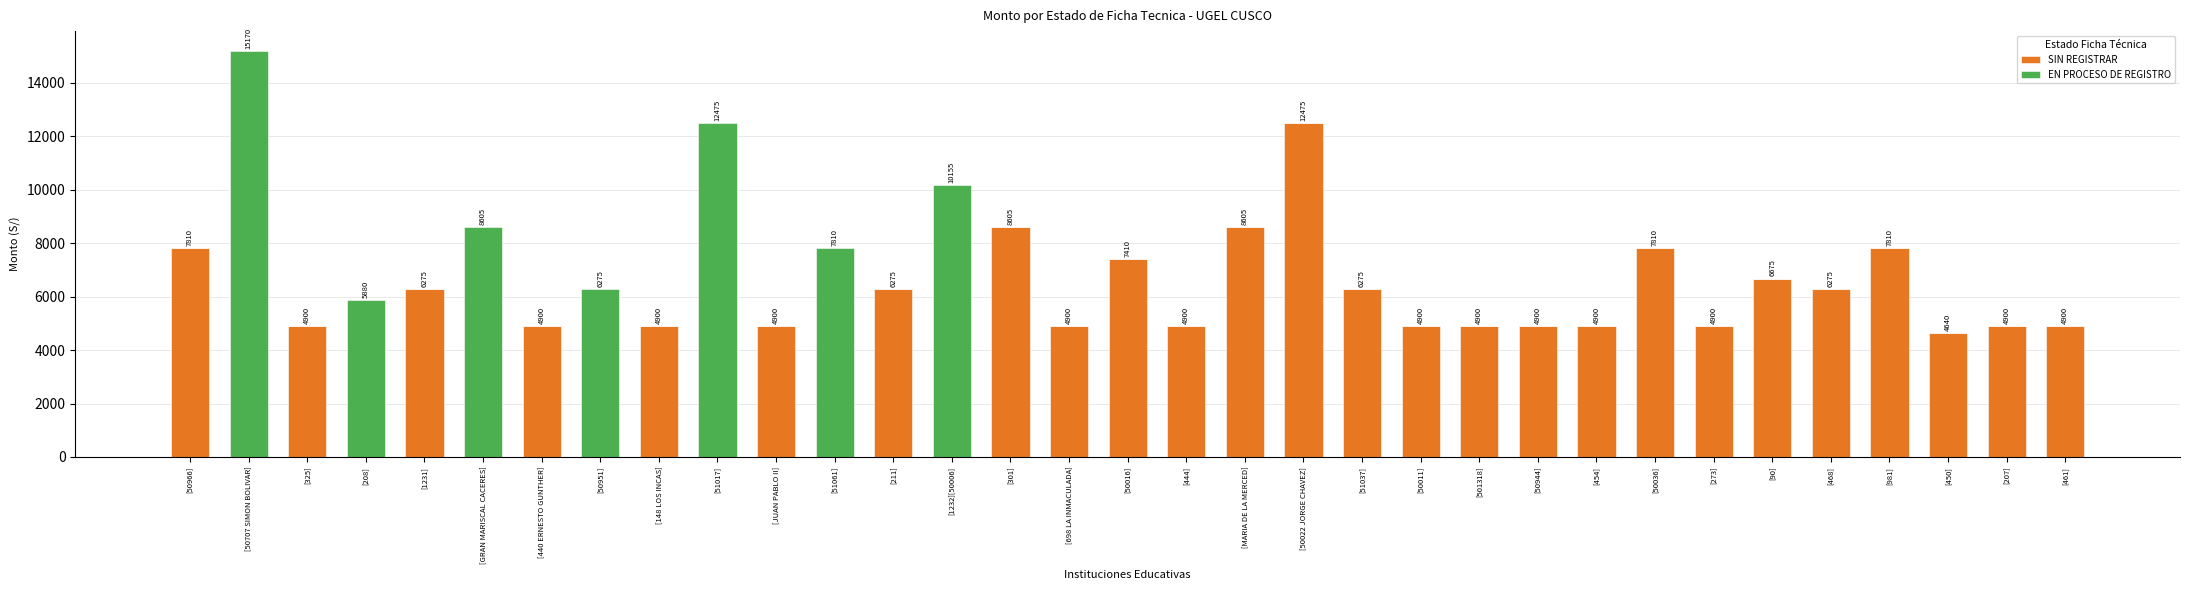

Is it true that SIN REGISTRAR equals 2689 at [440 ERNESTO GUNTHER]?

False